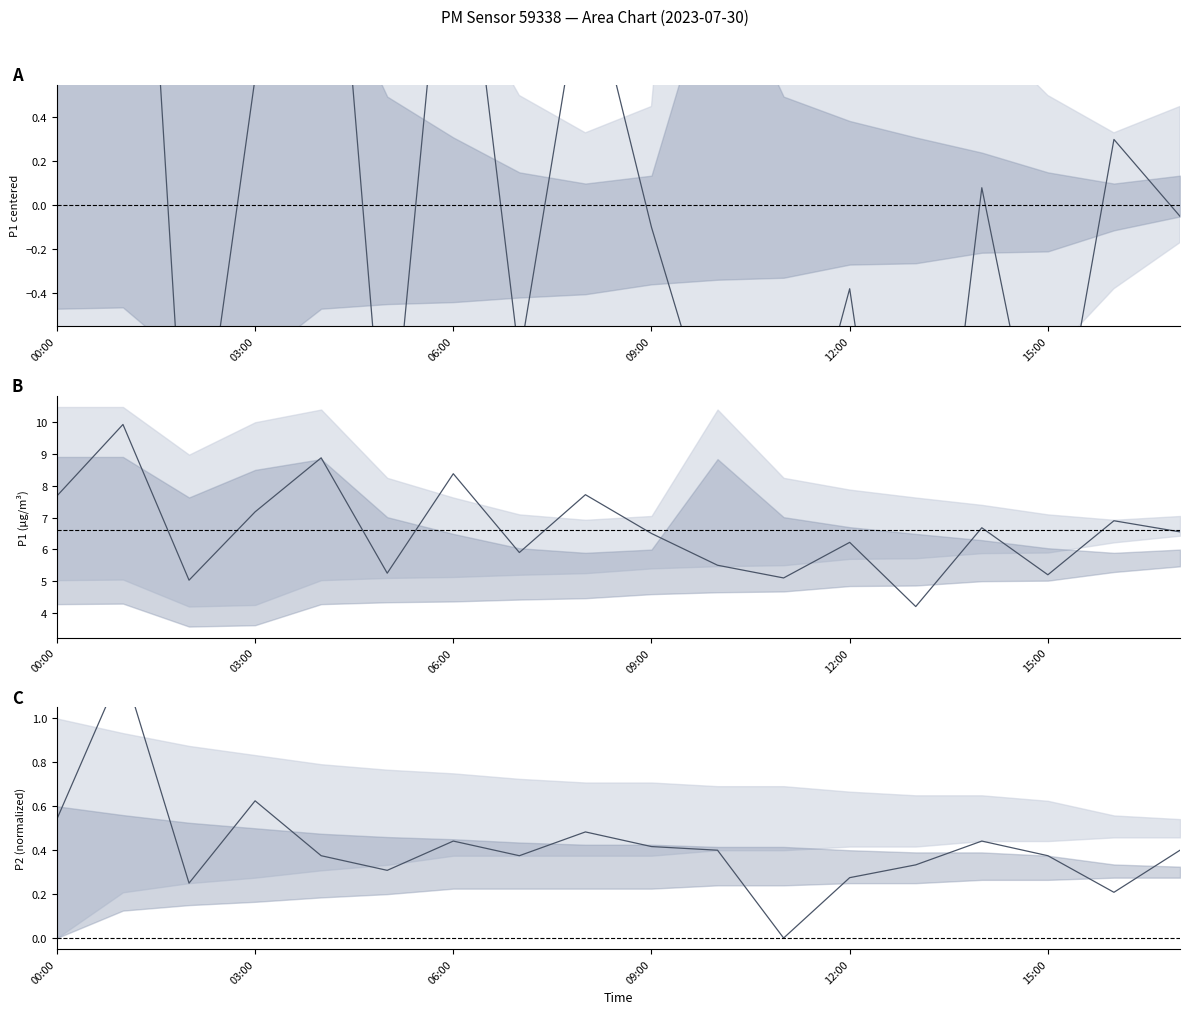

True or false: P1 and P2 cross at least once.

False